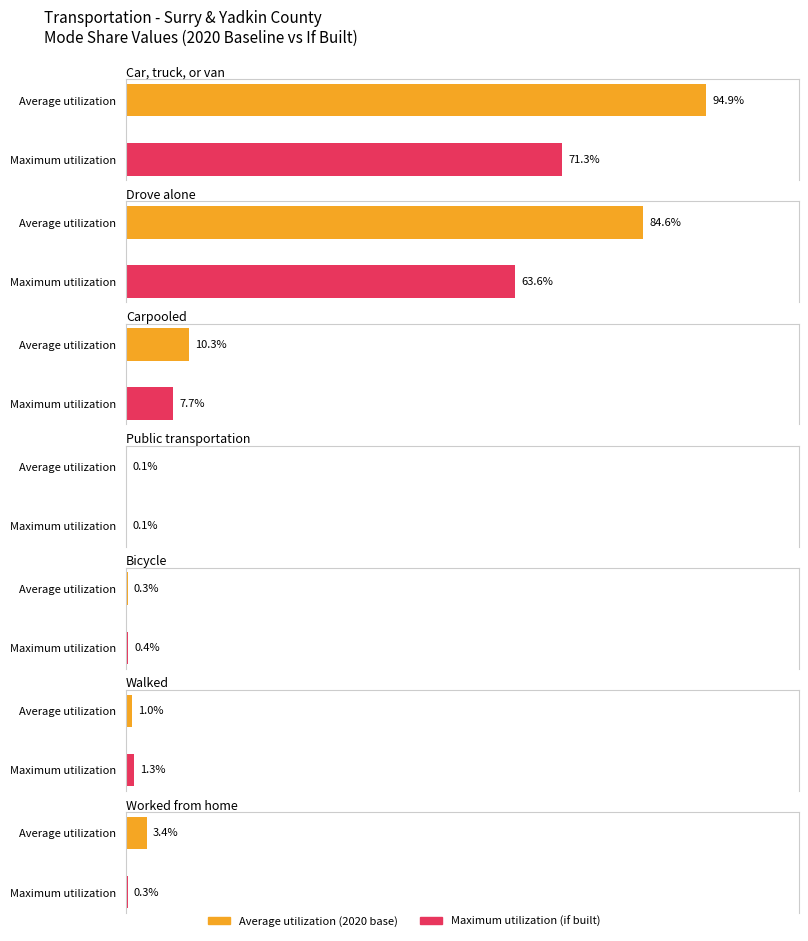

At which label is Average utilization closest to 23943?

Car, truck, or van: 2030